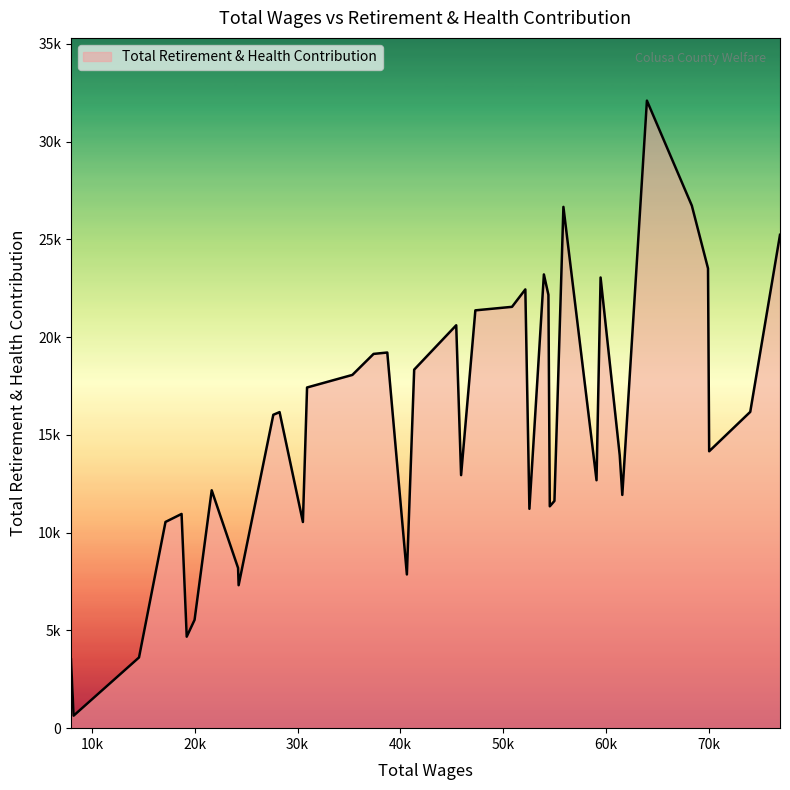

What is the minimum value shown in the chart?

639